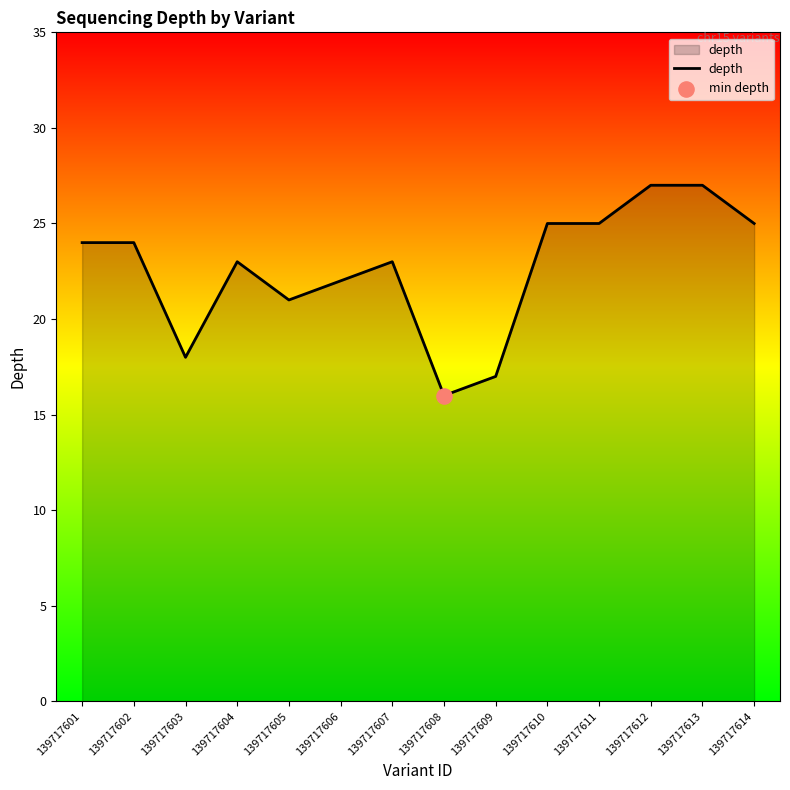

What is the ratio of the value at 139717612 to the value at 139717604?

1.2